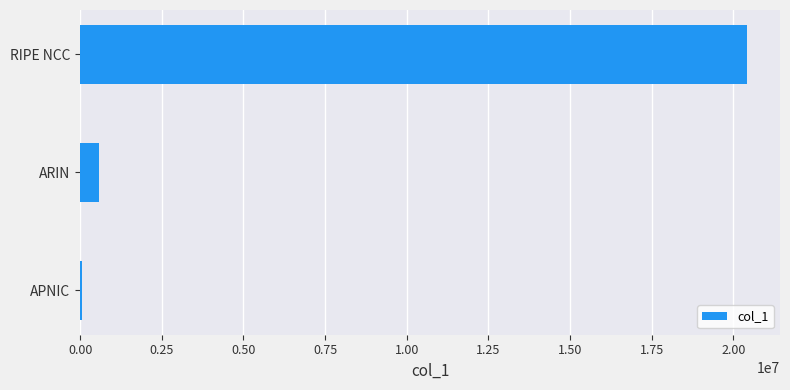

What is the label of the 3rd bar from the bottom?

RIPE NCC